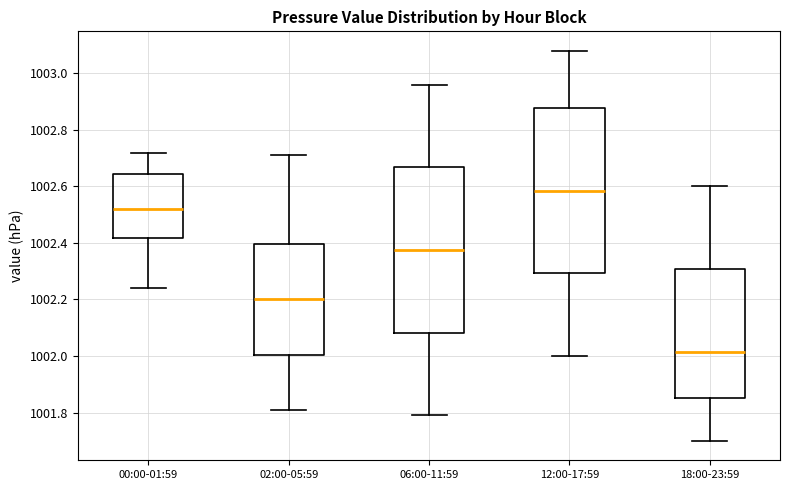

Where is the lower edge of the box for 18:00-23:59 on the y-axis? The values are not printed on the chart, so give them approximately, as read against the axis.

1001.86